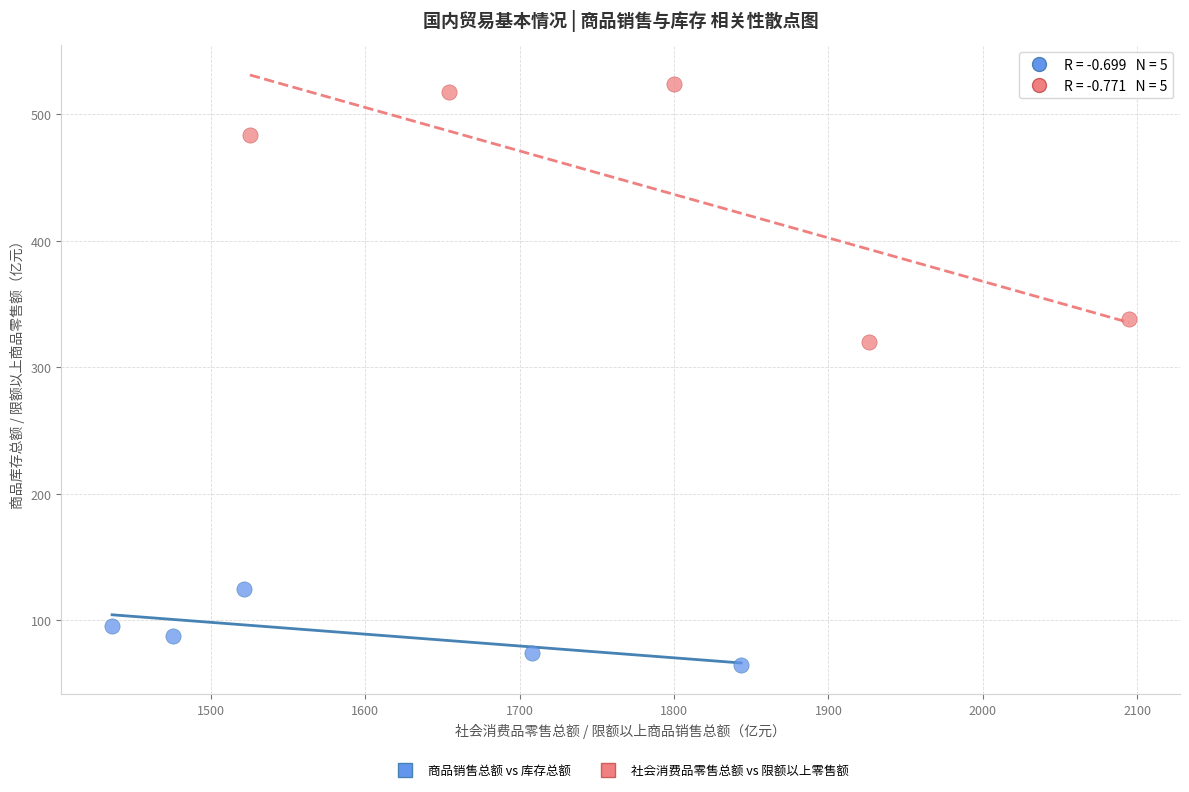

Which series contains the lowest Y value?

商品销售总额 vs 库存总额